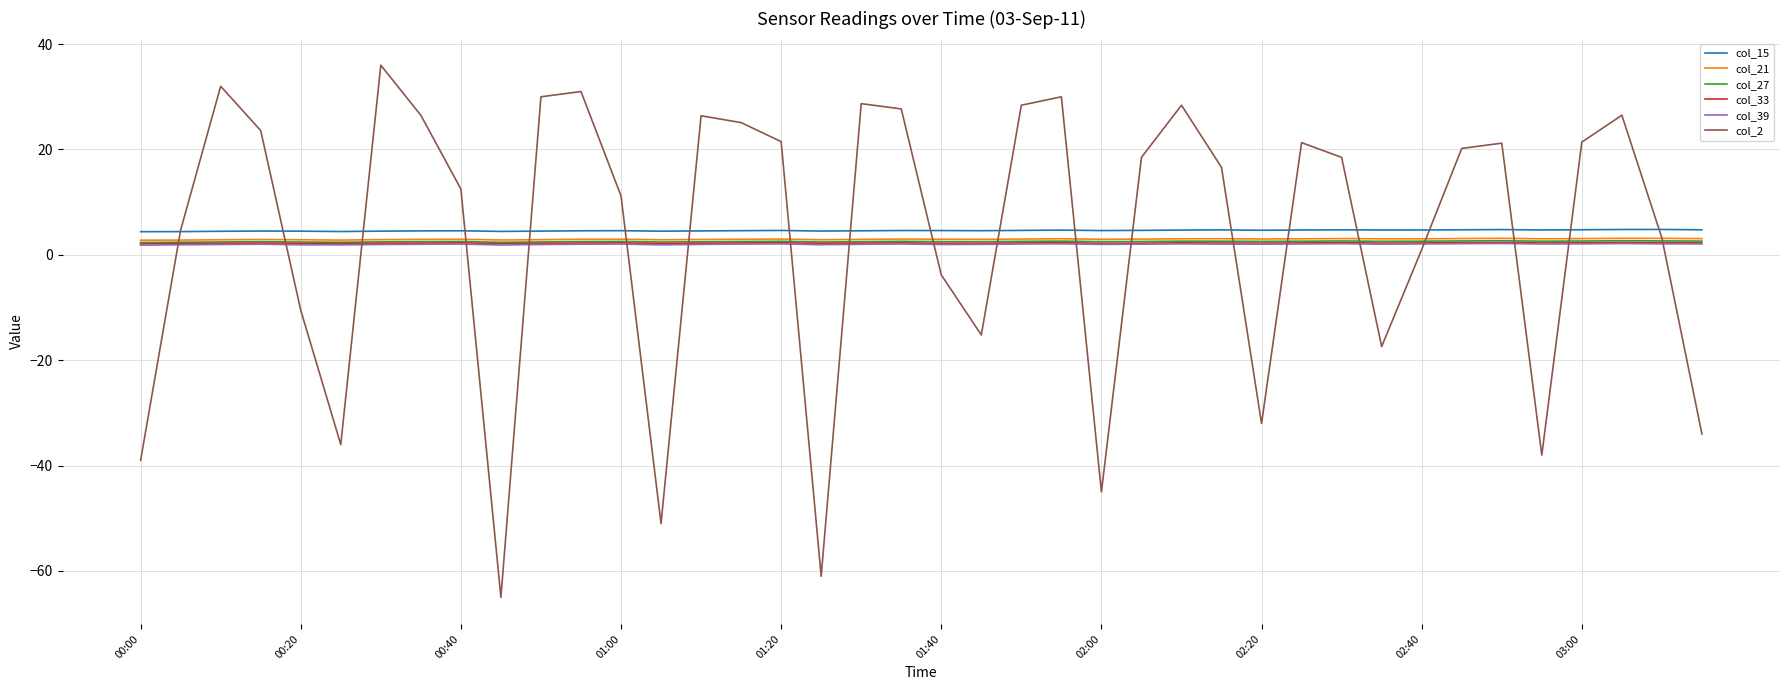

Count the col_27 values in the range 2 to 3.

40